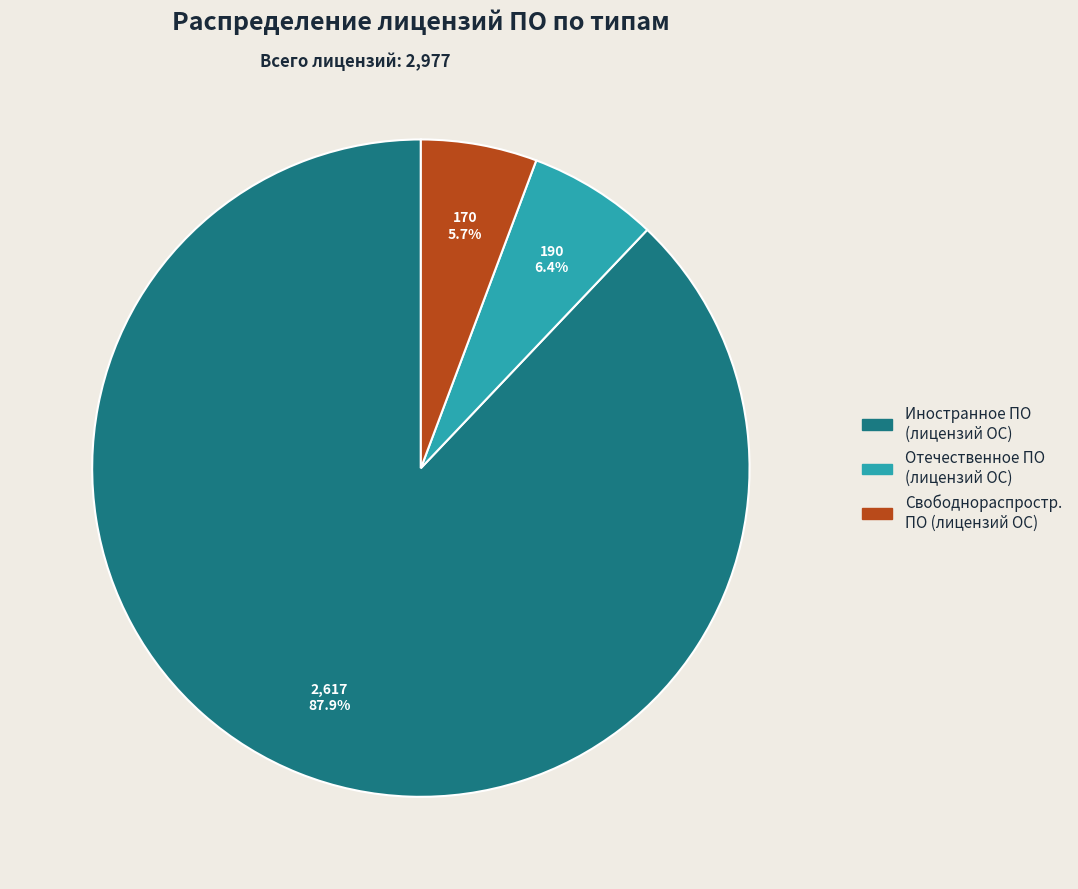

Is there a majority slice in this chart?

Yes